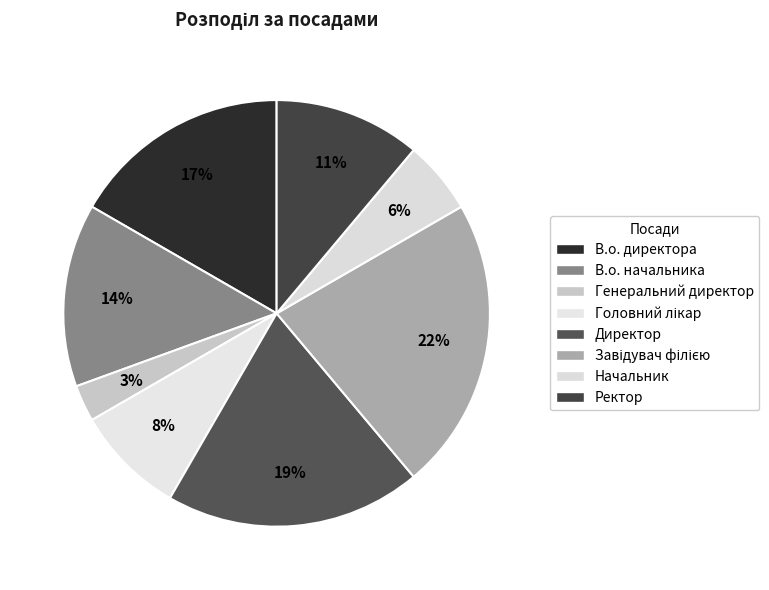

Is there a majority slice in this chart?

No